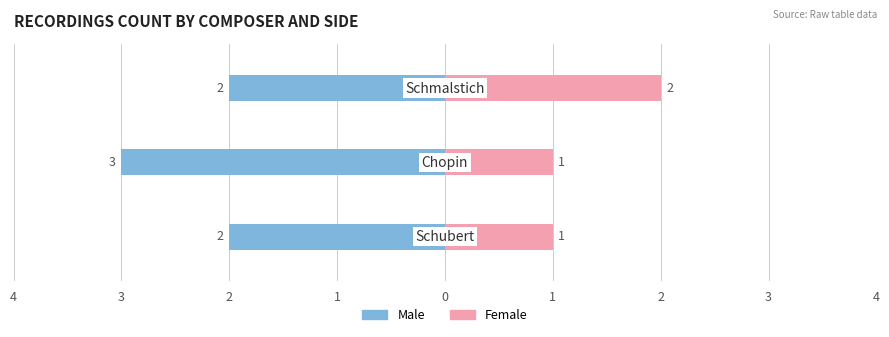

Reading left to right, extract all data points from this chart.

Male: -2	-3	-2
Female: 1	1	2